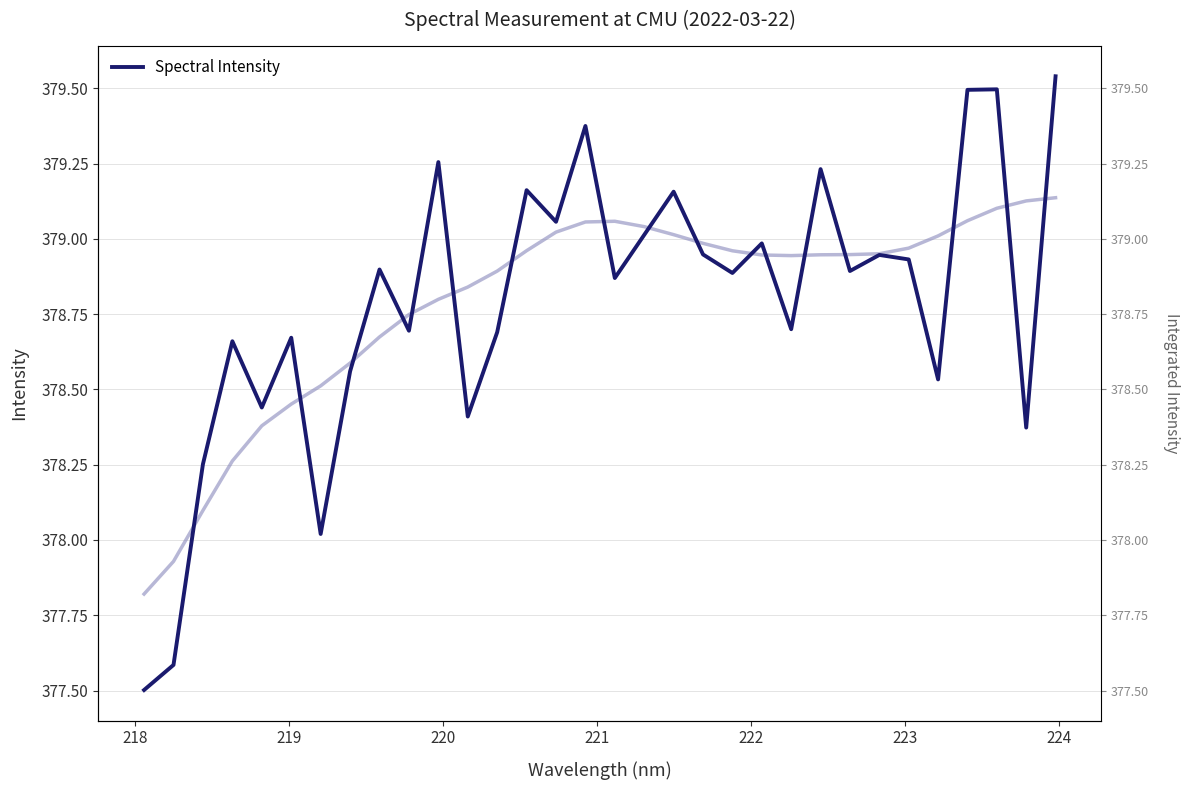

Does the chart have visible grid lines?

Yes